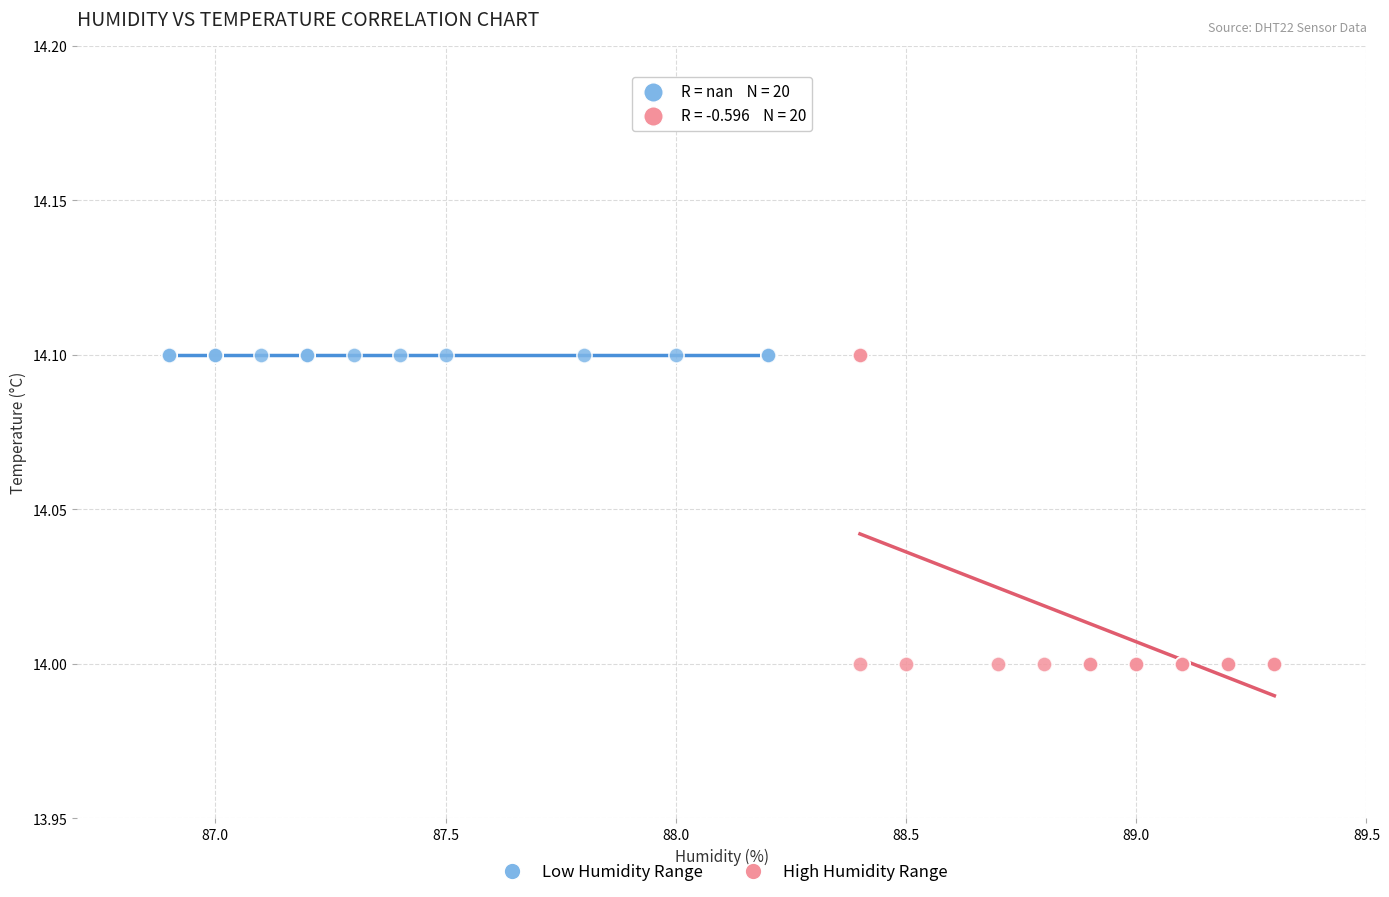

Which series contains the lowest Y value?

High Humidity Range